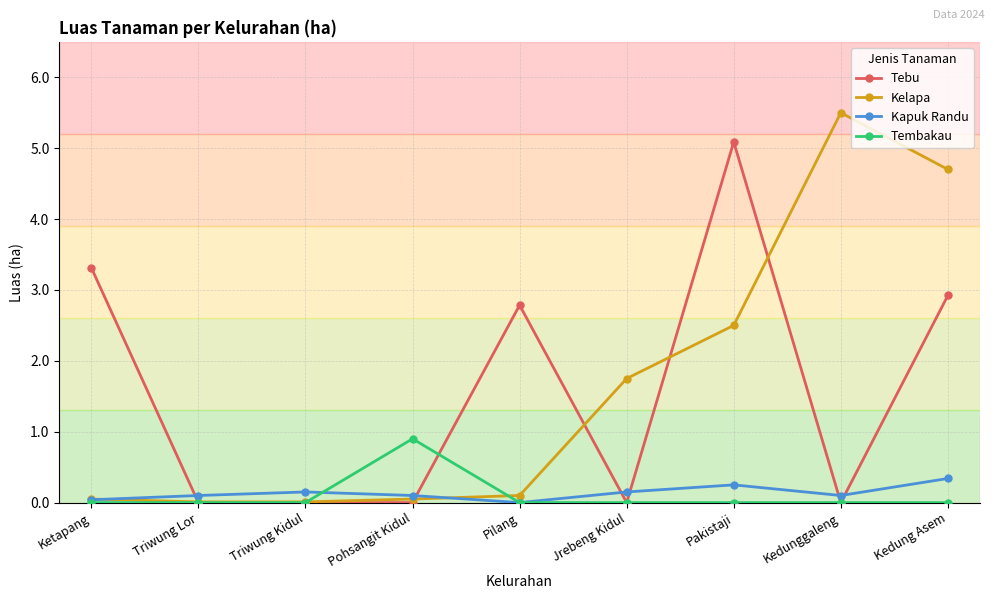

What are all the series names shown in the legend?

Tebu, Kelapa, Kapuk Randu, Tembakau